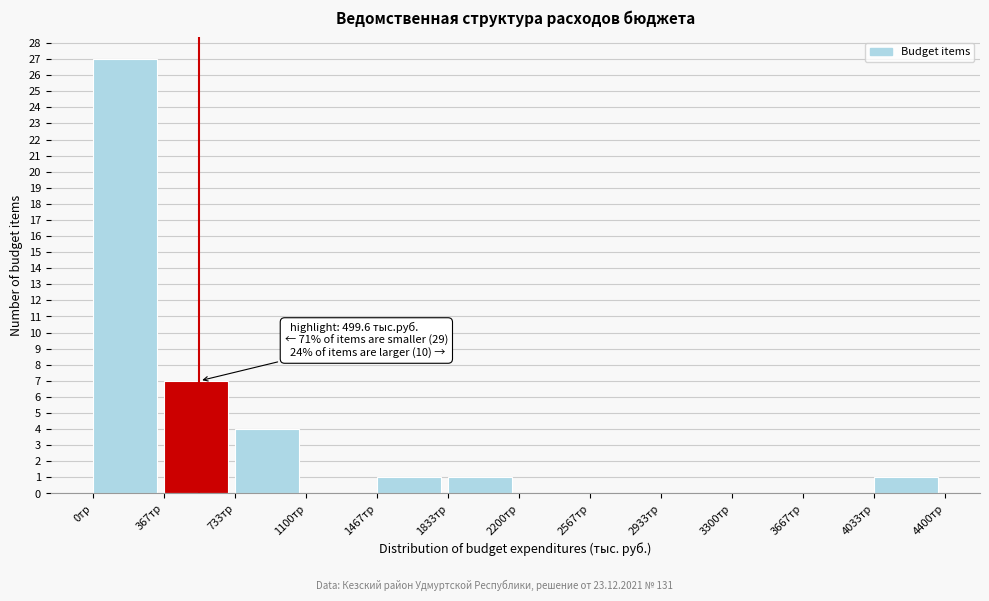

Which range on the x-axis has the tallest bar?

0 to 350